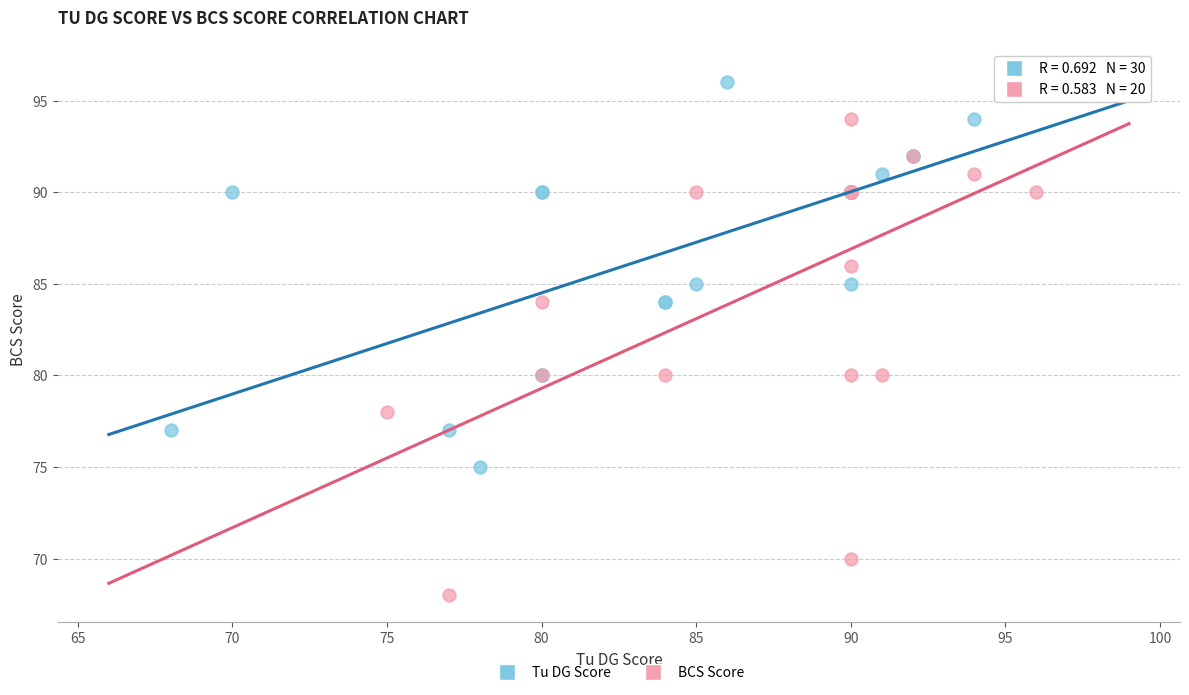

Which series contains the highest Y value?

Tu DG Score